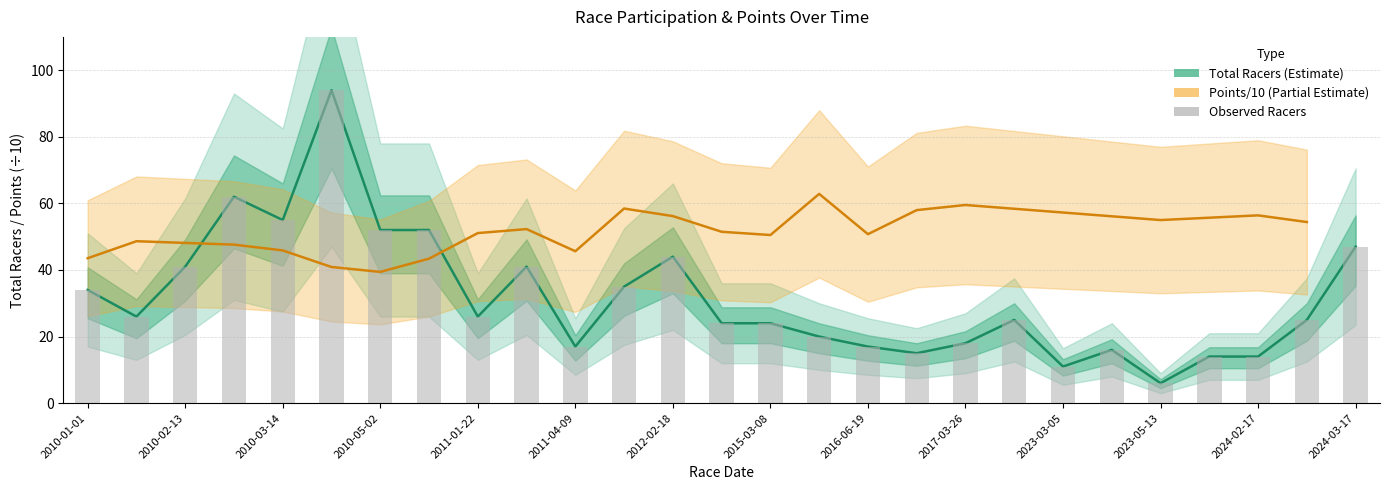

What is the change in value from 18 to 25?

+7